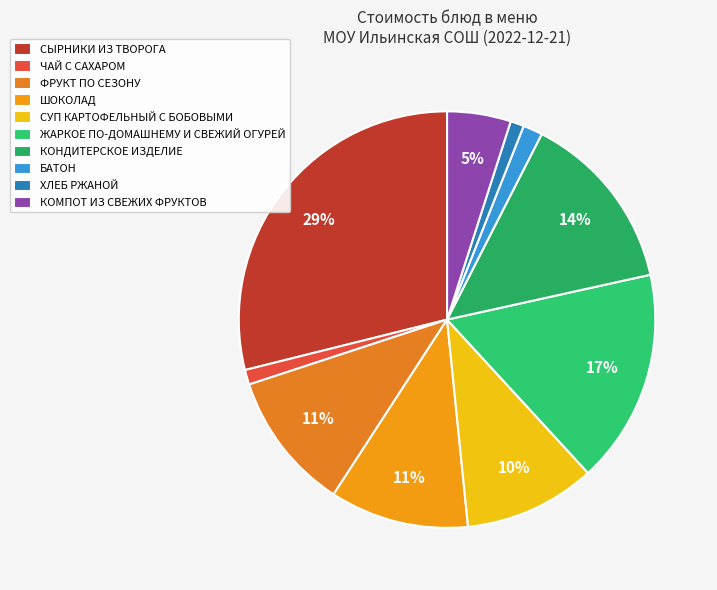

Rank the categories by value from highest to lowest.

СЫРНИКИ ИЗ ТВОРОГА, ЖАРКОЕ ПО-ДОМАШНЕМУ И СВЕЖИЙ ОГУРЕЙ, КОНДИТЕРСКОЕ ИЗДЕЛИЕ, ФРУКТ ПО СЕЗОНУ, ШОКОЛАД, СУП КАРТОФЕЛЬНЫЙ С БОБОВЫМИ, КОМПОТ ИЗ СВЕЖИХ ФРУКТОВ, БАТОН, ЧАЙ С САХАРОМ, ХЛЕБ РЖАНОЙ